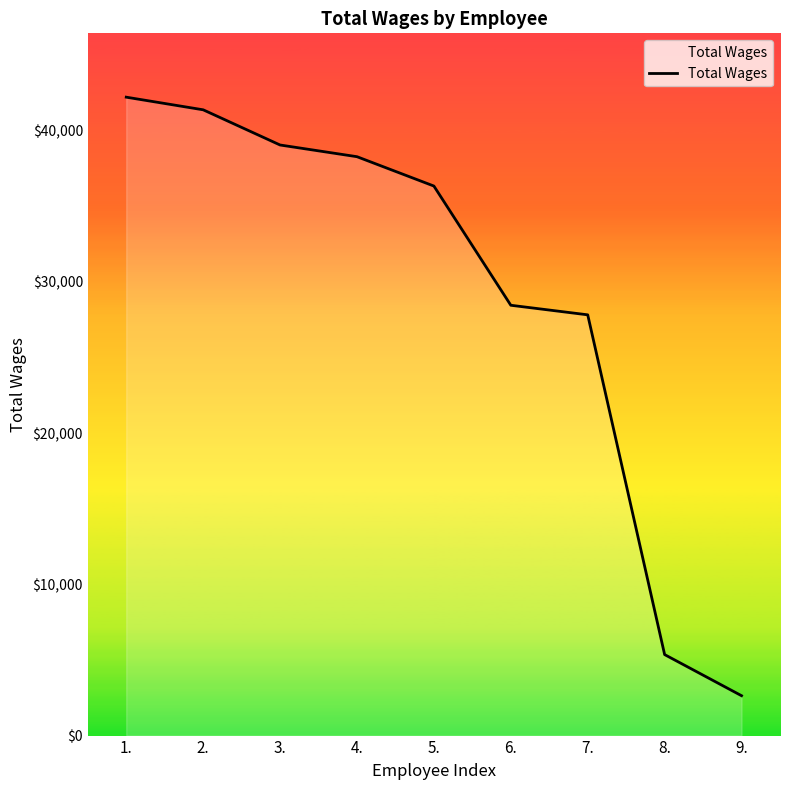

What position from the right is 3.?

7